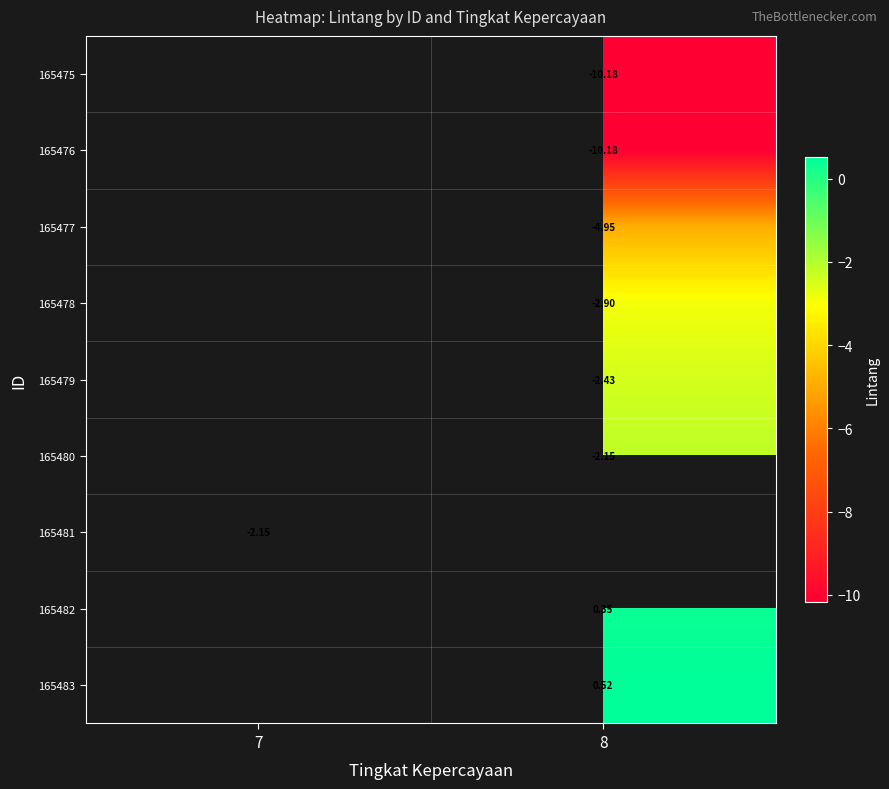

What is the difference between the highest and lowest values at 8?

10.7